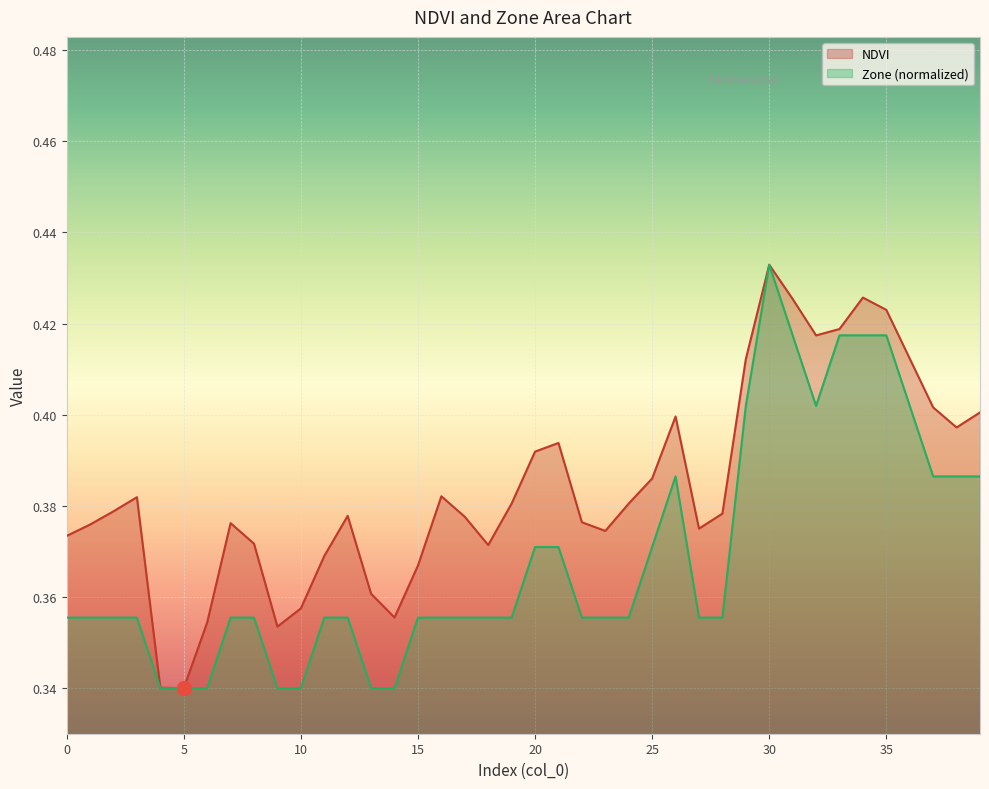

Reading right to left, list all the values displayed in this chart.

NDVI: 0.4	0.4	0.4	0.4	0.4	0.4	0.4	0.4	0.4	0.4	0.4	0.4	0.4	0.4	0.4	0.4	0.4	0.4	0.4	0.4	0.4	0.4	0.4	0.4	0.4	0.4	0.4	0.4	0.4	0.4	0.4	0.4	0.4	0.4	0.3	0.3	0.4	0.4	0.4	0.4
Zone: 0.4	0.4	0.4	0.4	0.4	0.4	0.4	0.4	0.4	0.4	0.4	0.4	0.4	0.4	0.4	0.4	0.4	0.4	0.4	0.4	0.4	0.4	0.4	0.4	0.4	0.3	0.3	0.4	0.4	0.3	0.3	0.4	0.4	0.3	0.3	0.3	0.4	0.4	0.4	0.4